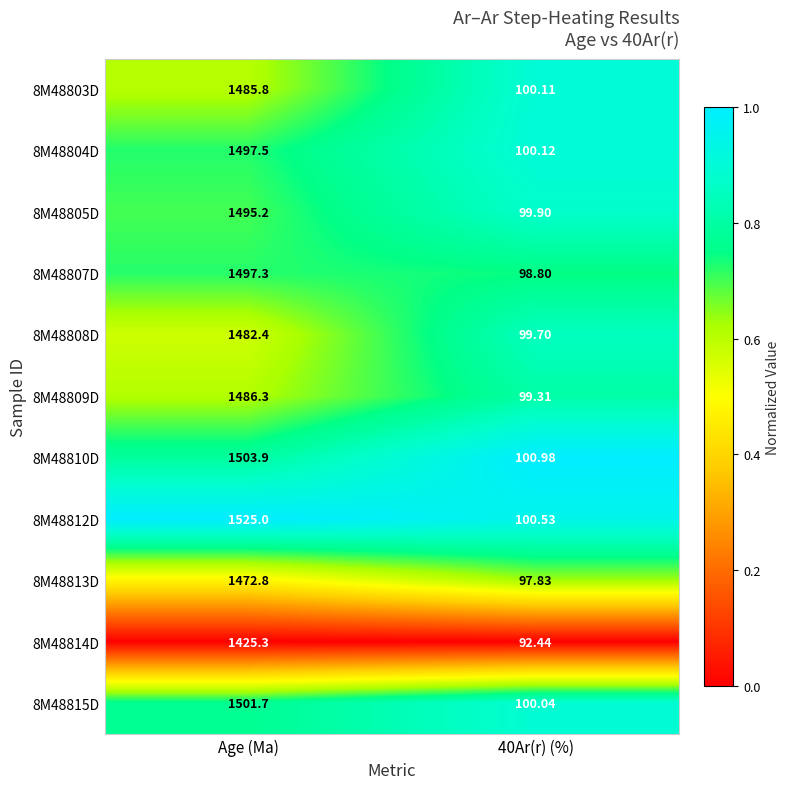

Is the value of 8M48804D at Age (Ma) greater than the value of 8M48815D at Age (Ma)?

No